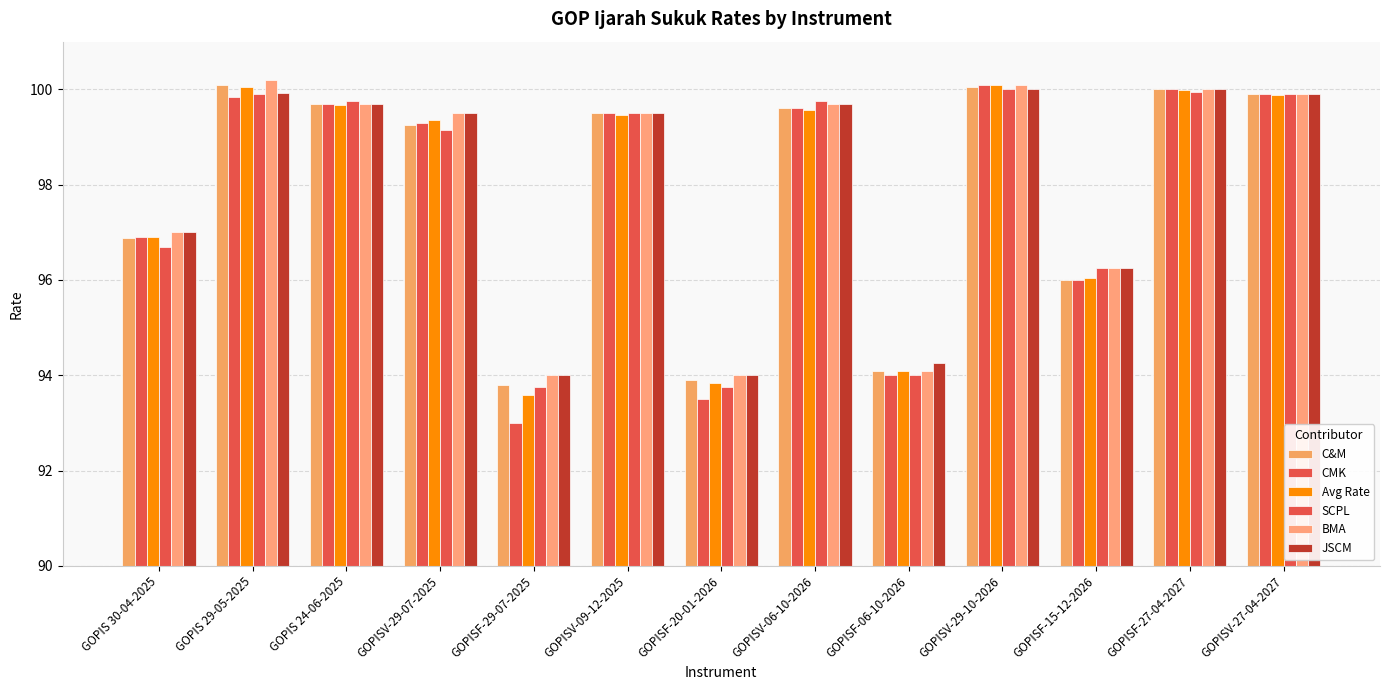

How many values in the BMA series exceed 99?

8